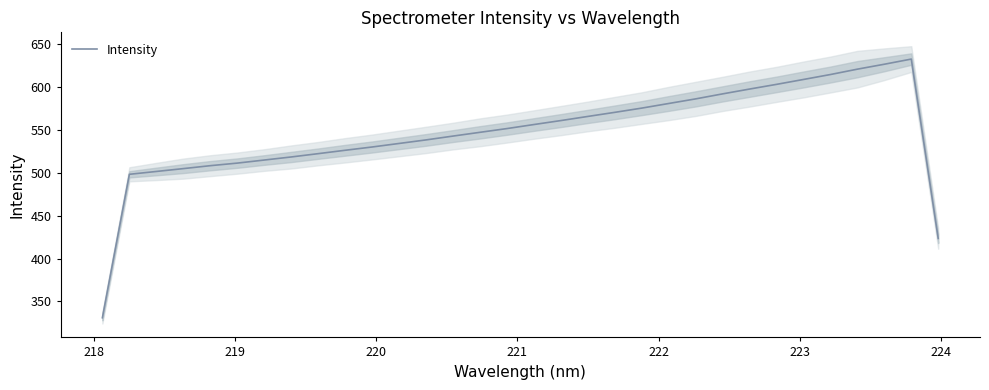

What is the lowest value of the Intensity series?

331.0